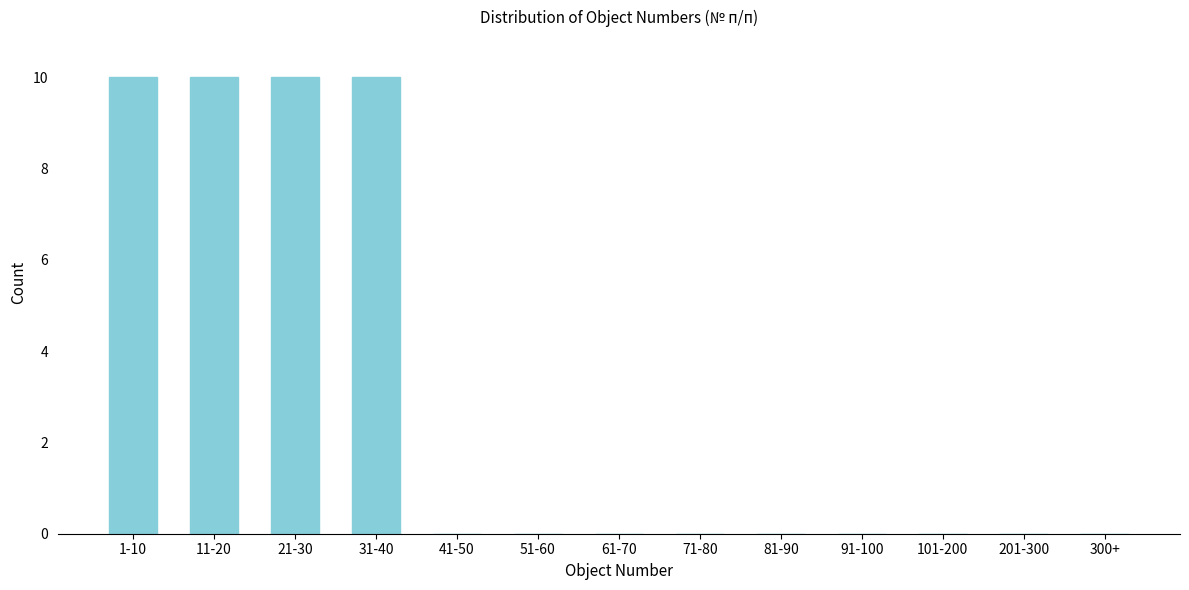

Reading left to right, list all the values displayed in this chart.

1-10=10	11-20=10	21-30=10	31-40=10	41-50=0	51-60=0	61-70=0	71-80=0	81-90=0	91-100=0	101-200=0	201-300=0	300+=0